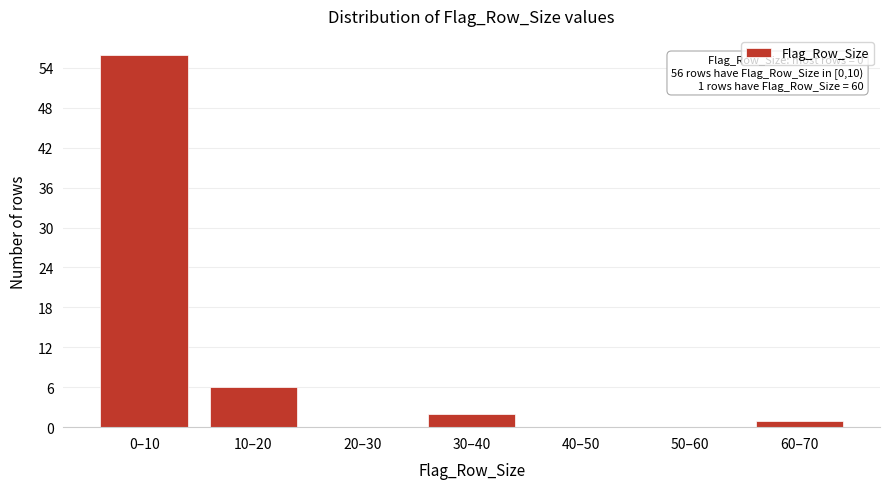

Reading left to right, transcribe all the data shown in this chart.

0–10=56	10–20=6	20–30=0	30–40=2	40–50=0	50–60=0	60–70=1